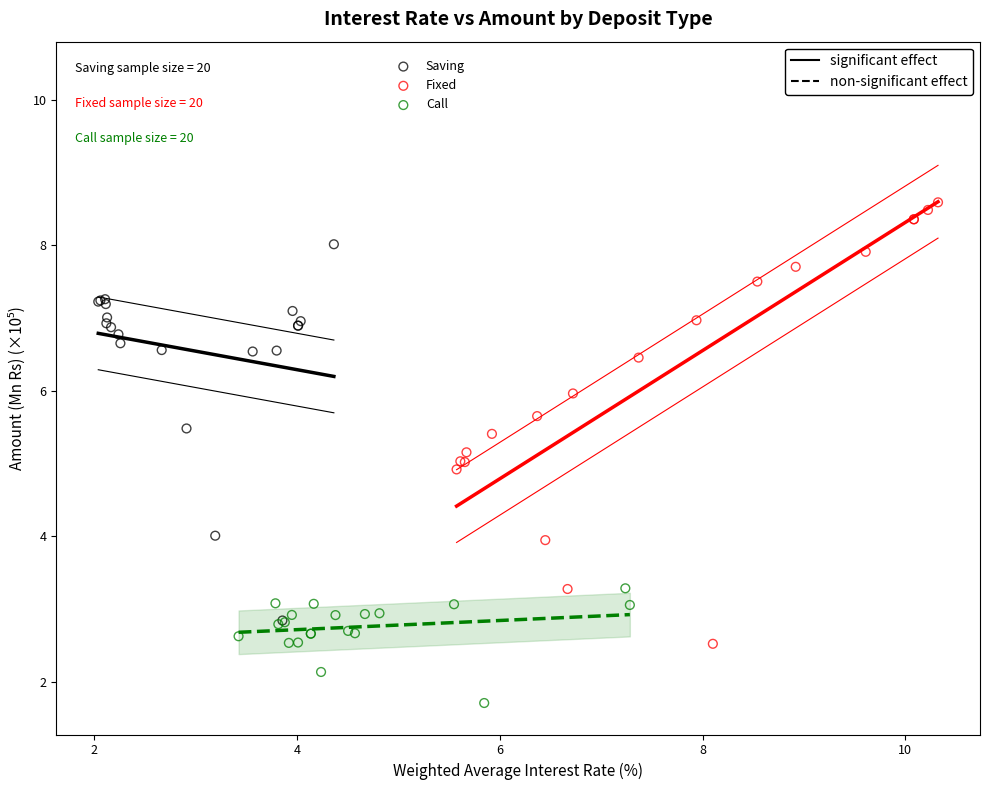

What are all the series names shown in the legend?

Saving, Fixed, Call